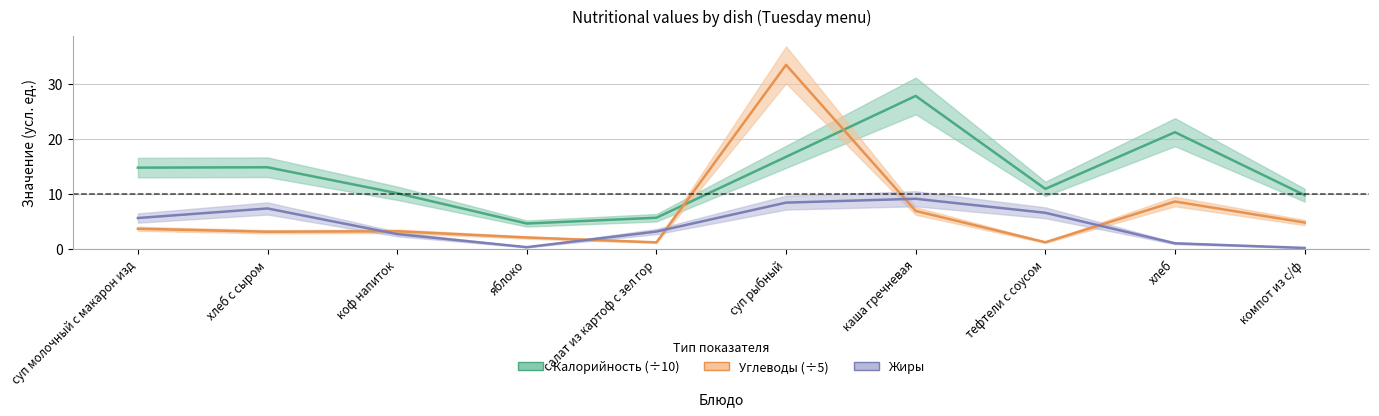

Which category has the highest value in the Жиры series?

каша гречневая